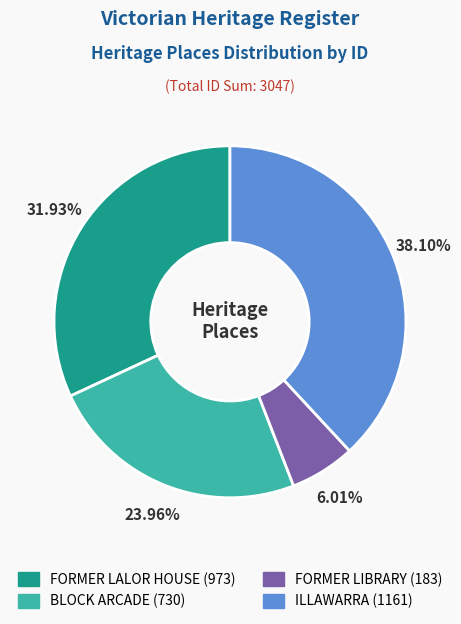

How many slices are in this pie chart?

4